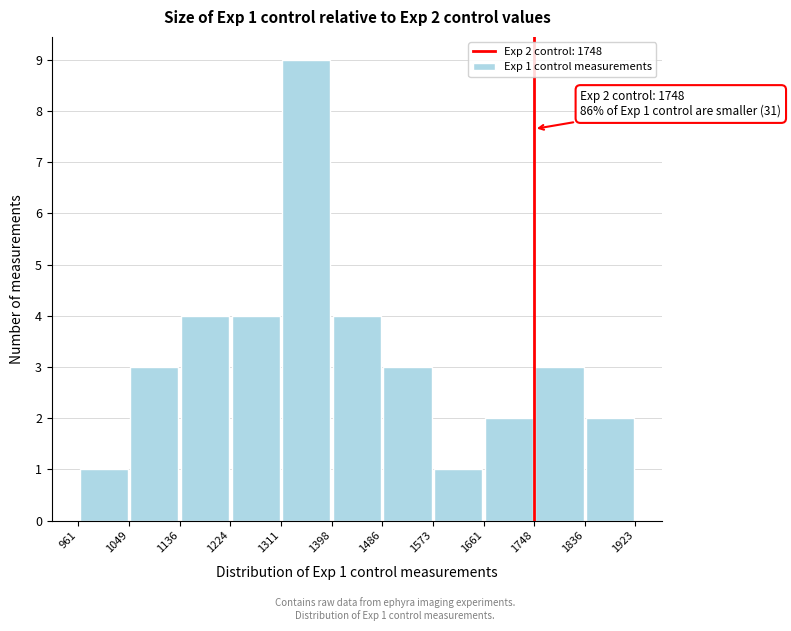

Over which range of the x-axis is the bar tallest?

1311 to 1398